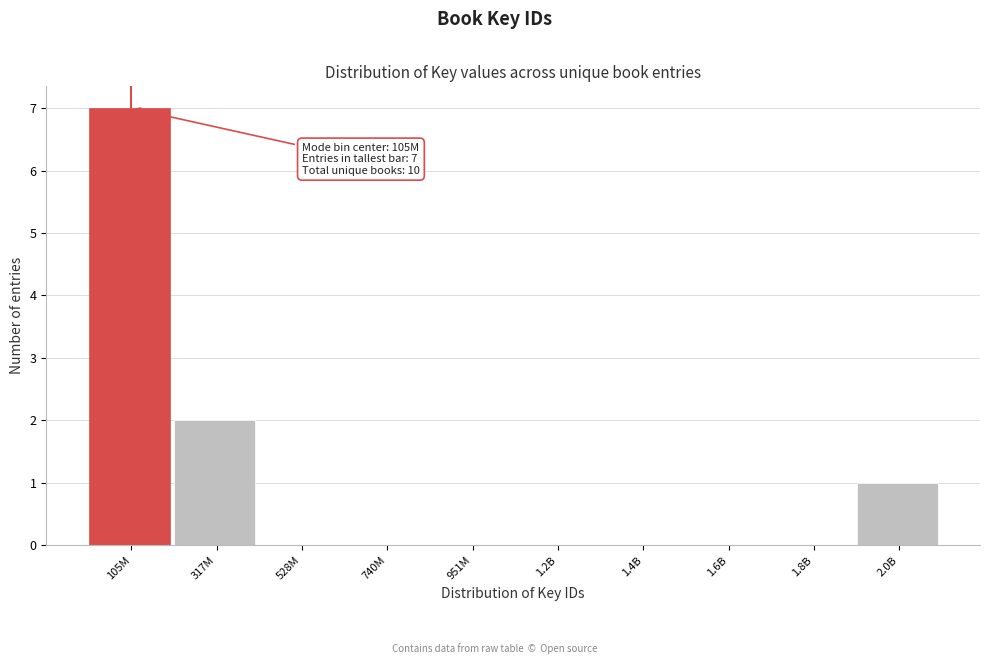

Reading left to right, list all the values displayed in this chart.

105M=7	317M=2	528M=0	740M=0	951M=0	1.2B=0	1.4B=0	1.6B=0	1.8B=0	2.0B=1